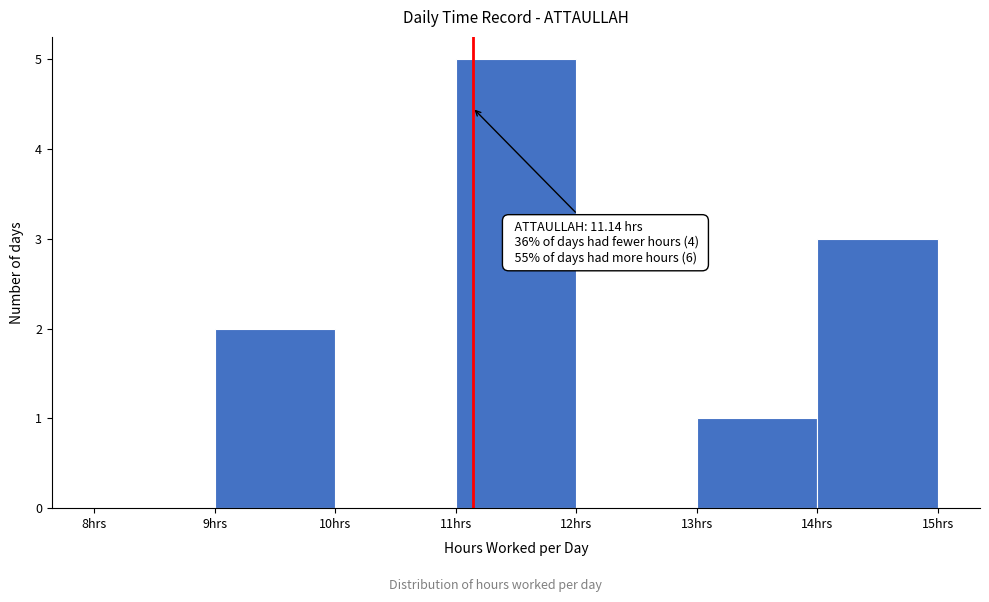

Over which range of the x-axis is the bar tallest?

11 to 12